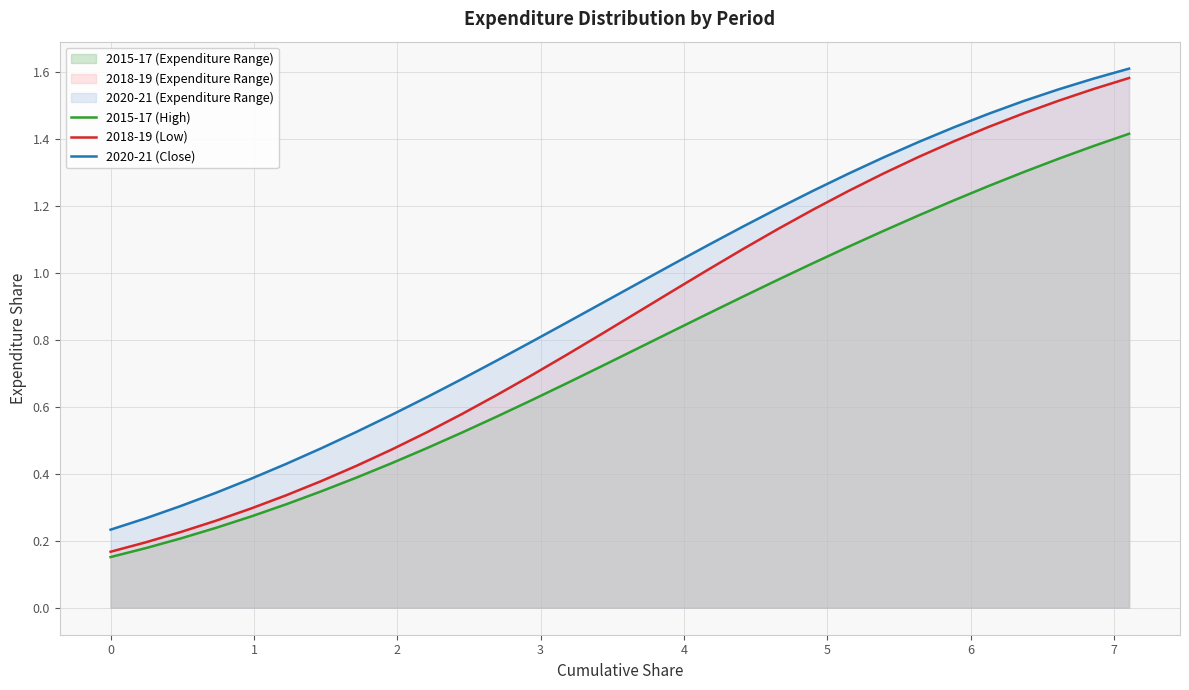

Which series has the largest total across all categories?

2020-21 (Close)